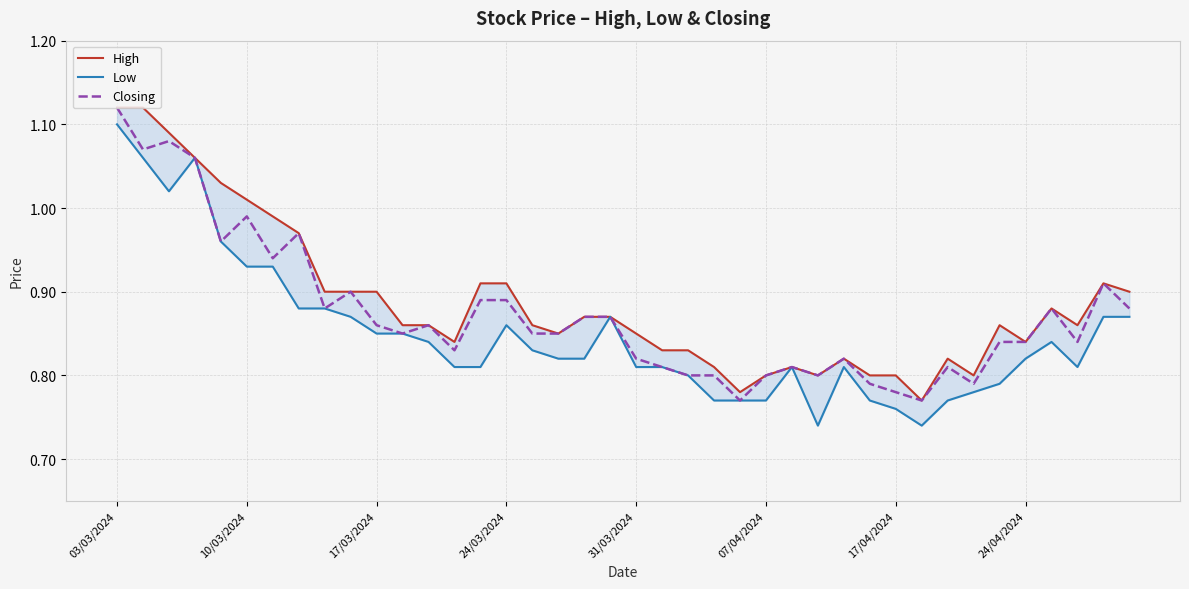

At which label does Closing reach its peak?

03/03/2024